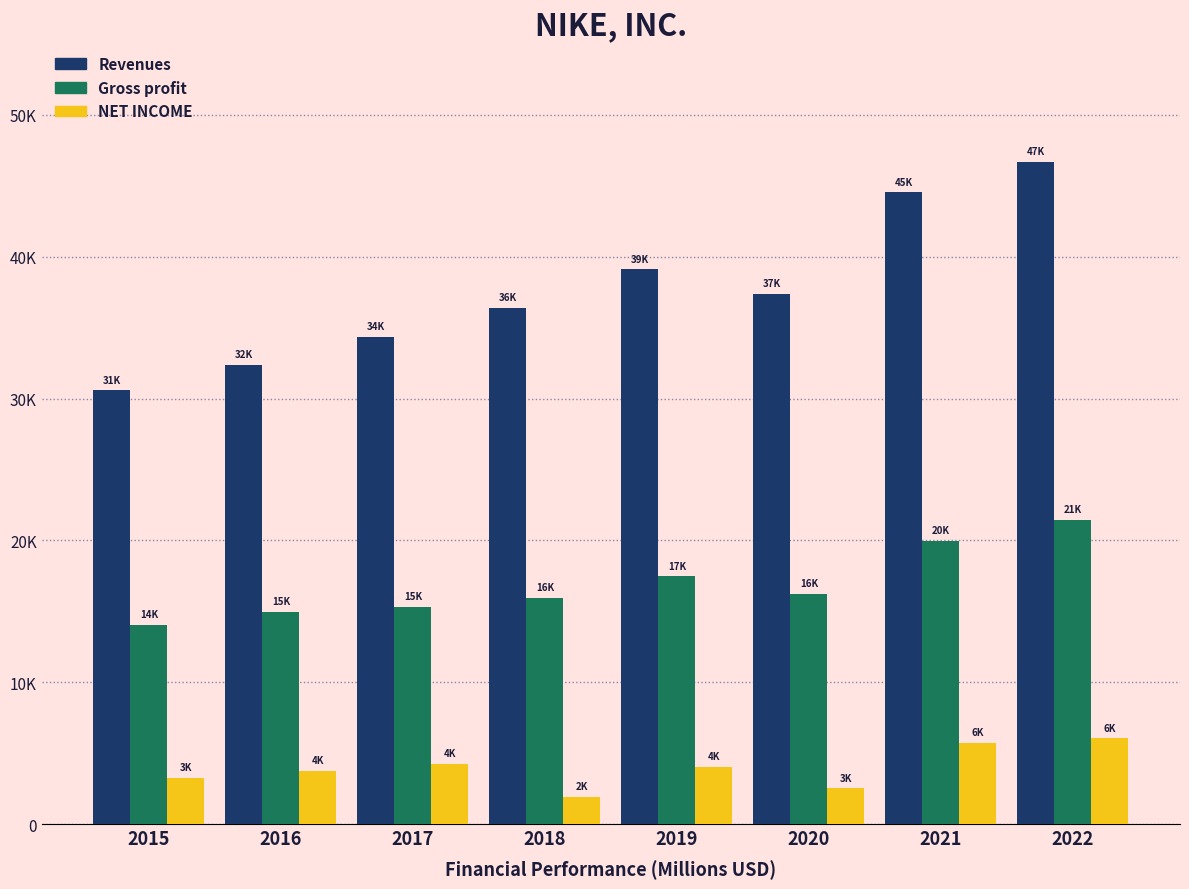

Are the bars grouped side by side (vs. stacked)?

Yes